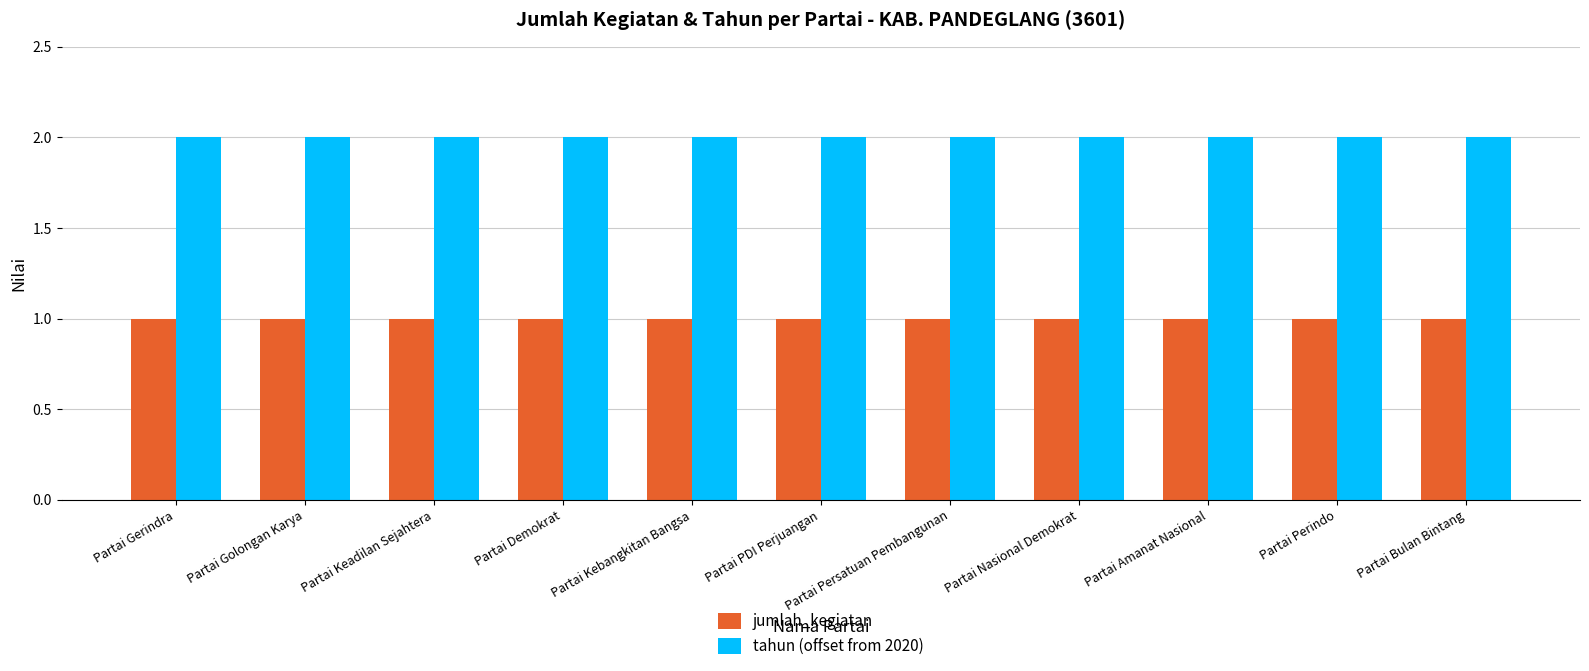

How many bars are there in each group?

2